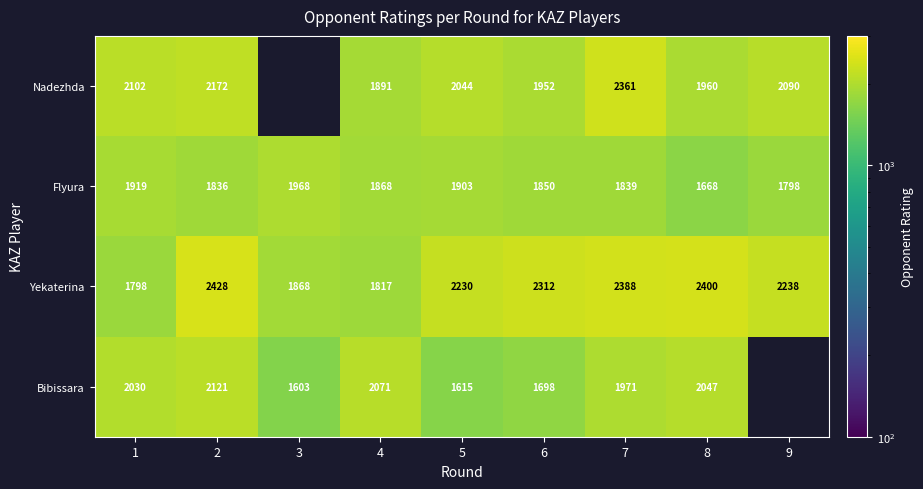

How many series are shown in this chart?

4